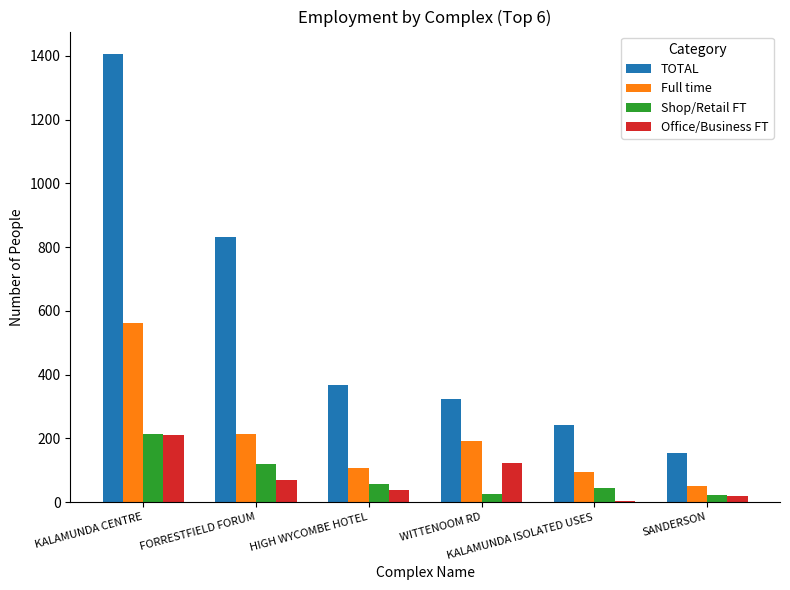

What is the greatest value displayed?

1406